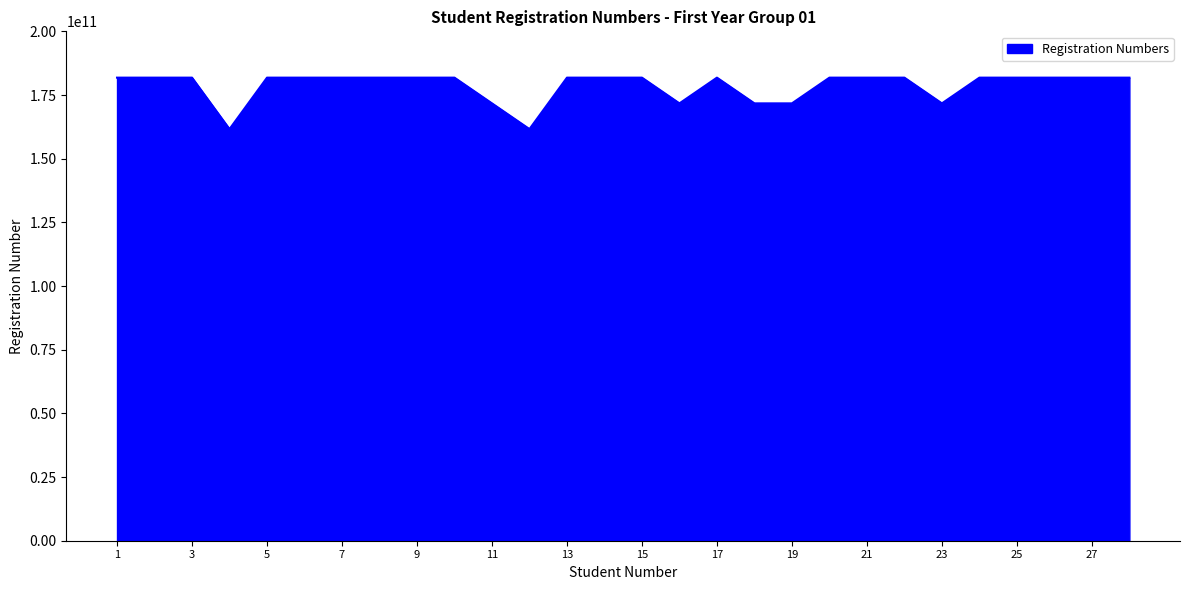

What is the minimum value shown in the chart?

161633004356